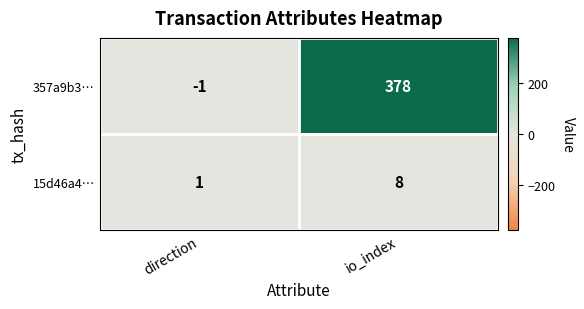

At which category is the sum across all series the highest?

io_index